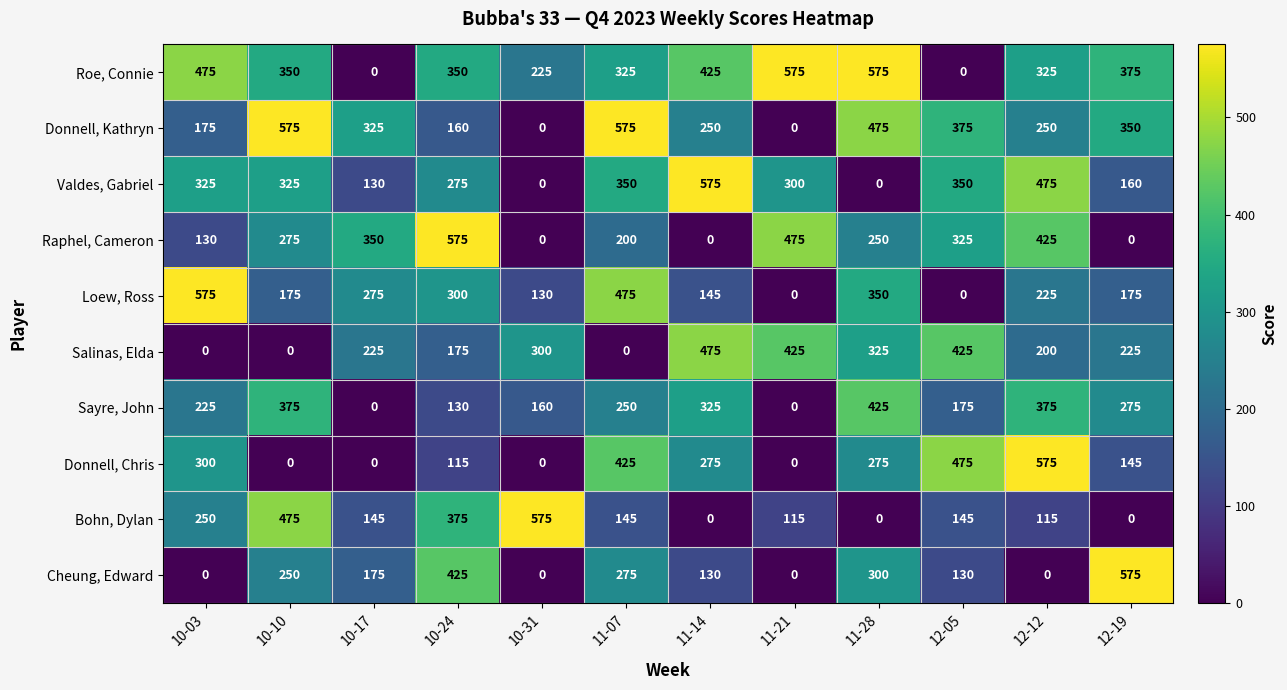

Is it true that Salinas, Elda equals 425 at 11-21?

True